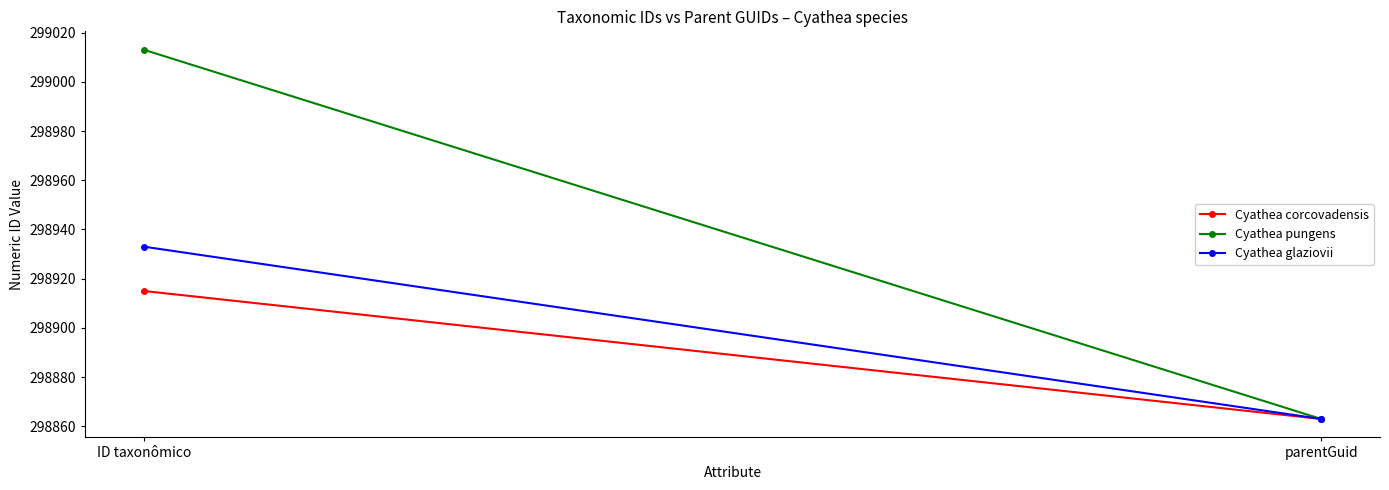

Count the Cyathea glaziovii values in the range 298863 to 298933.

2